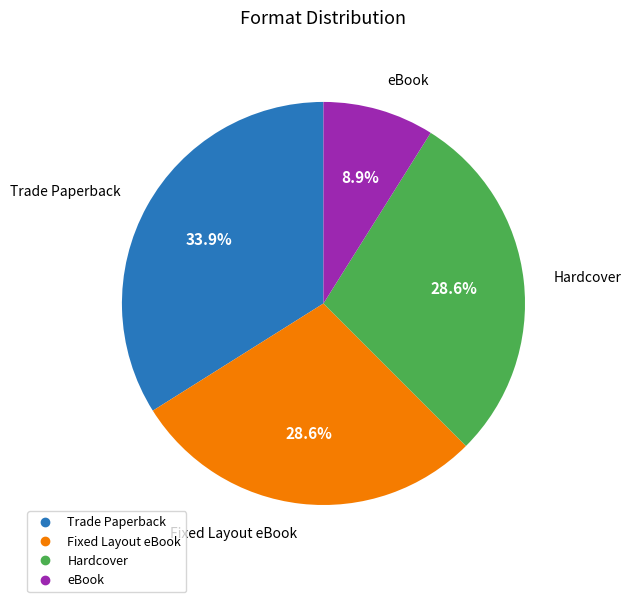

Which slice is the largest?

Trade Paperback